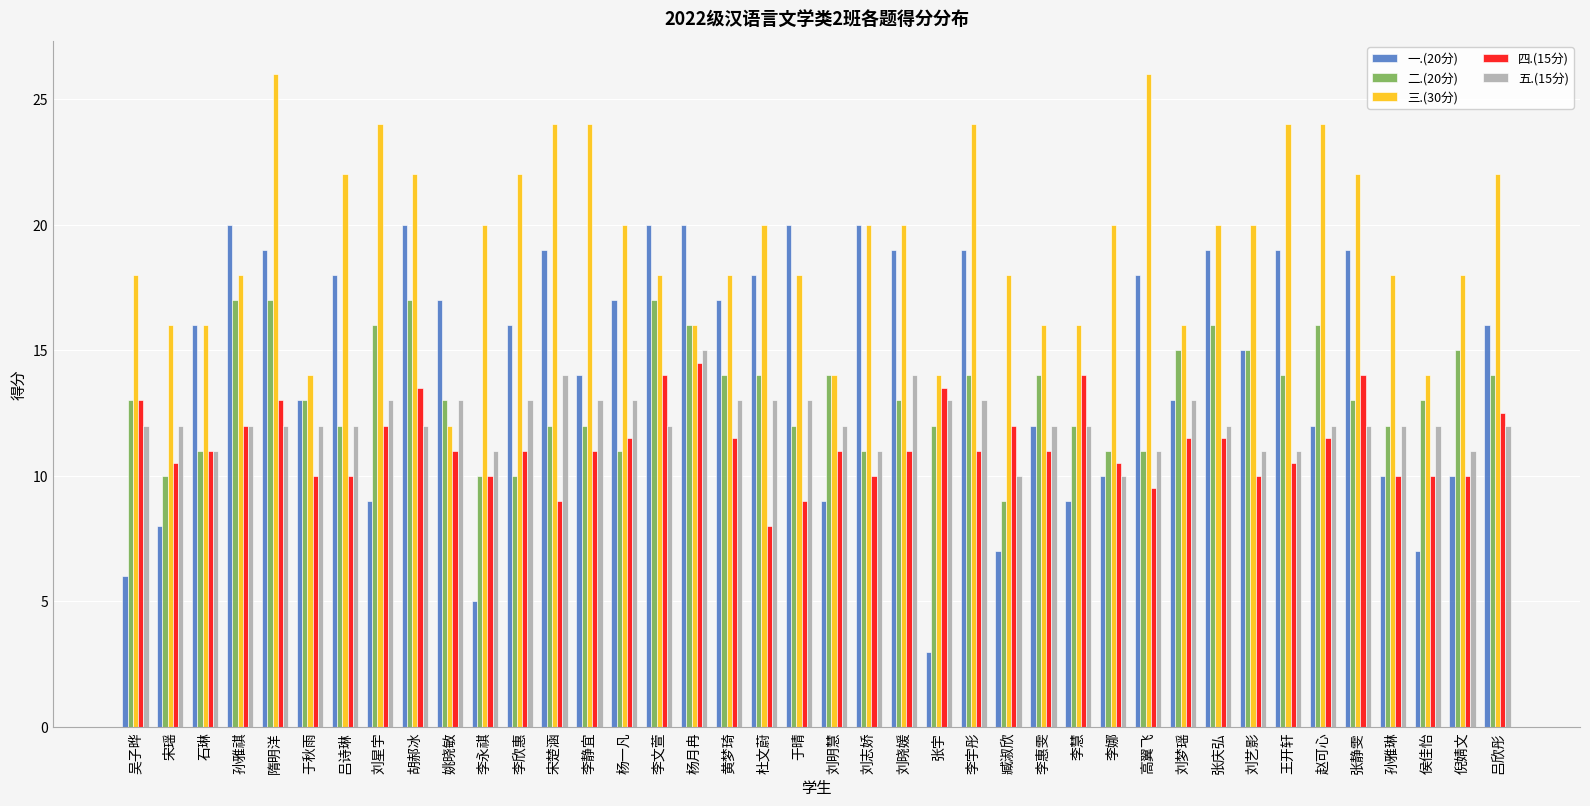

Reading left to right, what are all the values shown in this chart?

一.(20分): 吴子晔=6.0	宋瑶=8.0	石琳=16.0	孙雅祺=20.0	隋明洋=19.0	于秋雨=13.0	吕诗琳=18.0	刘星宇=9.0	胡郝冰=20.0	姚晓敏=17.0	李永祺=5.0	李欣惠=16.0	宋楚涵=19.0	李静宜=14.0	杨一凡=17.0	李文萱=20.0	杨月冉=20.0	黄梦琦=17.0	杜文蔚=18.0	于晴=20.0	刘明慧=9.0	刘志娇=20.0	刘晓媛=19.0	张宇=3.0	李宇彤=19.0	臧淑欣=7.0	李惠雯=12.0	李慧=9.0	李娜=10.0	高翼飞=18.0	刘梦瑶=13.0	张庆弘=19.0	刘艺影=15.0	王开轩=19.0	赵可心=12.0	张静雯=19.0	孙雅琳=10.0	侯佳怡=7.0	倪婧文=10.0	吕欣彤=16.0
二.(20分): 吴子晔=13.0	宋瑶=10.0	石琳=11.0	孙雅祺=17.0	隋明洋=17.0	于秋雨=13.0	吕诗琳=12.0	刘星宇=16.0	胡郝冰=17.0	姚晓敏=13.0	李永祺=10.0	李欣惠=10.0	宋楚涵=12.0	李静宜=12.0	杨一凡=11.0	李文萱=17.0	杨月冉=16.0	黄梦琦=14.0	杜文蔚=14.0	于晴=12.0	刘明慧=14.0	刘志娇=11.0	刘晓媛=13.0	张宇=12.0	李宇彤=14.0	臧淑欣=9.0	李惠雯=14.0	李慧=12.0	李娜=11.0	高翼飞=11.0	刘梦瑶=15.0	张庆弘=16.0	刘艺影=15.0	王开轩=14.0	赵可心=16.0	张静雯=13.0	孙雅琳=12.0	侯佳怡=13.0	倪婧文=15.0	吕欣彤=14.0
三.(30分): 吴子晔=18.0	宋瑶=16.0	石琳=16.0	孙雅祺=18.0	隋明洋=26.0	于秋雨=14.0	吕诗琳=22.0	刘星宇=24.0	胡郝冰=22.0	姚晓敏=12.0	李永祺=20.0	李欣惠=22.0	宋楚涵=24.0	李静宜=24.0	杨一凡=20.0	李文萱=18.0	杨月冉=16.0	黄梦琦=18.0	杜文蔚=20.0	于晴=18.0	刘明慧=14.0	刘志娇=20.0	刘晓媛=20.0	张宇=14.0	李宇彤=24.0	臧淑欣=18.0	李惠雯=16.0	李慧=16.0	李娜=20.0	高翼飞=26.0	刘梦瑶=16.0	张庆弘=20.0	刘艺影=20.0	王开轩=24.0	赵可心=24.0	张静雯=22.0	孙雅琳=18.0	侯佳怡=14.0	倪婧文=18.0	吕欣彤=22.0
四.(15分): 吴子晔=13.0	宋瑶=10.5	石琳=11.0	孙雅祺=12.0	隋明洋=13.0	于秋雨=10.0	吕诗琳=10.0	刘星宇=12.0	胡郝冰=13.5	姚晓敏=11.0	李永祺=10.0	李欣惠=11.0	宋楚涵=9.0	李静宜=11.0	杨一凡=11.5	李文萱=14.0	杨月冉=14.5	黄梦琦=11.5	杜文蔚=8.0	于晴=9.0	刘明慧=11.0	刘志娇=10.0	刘晓媛=11.0	张宇=13.5	李宇彤=11.0	臧淑欣=12.0	李惠雯=11.0	李慧=14.0	李娜=10.5	高翼飞=9.5	刘梦瑶=11.5	张庆弘=11.5	刘艺影=10.0	王开轩=10.5	赵可心=11.5	张静雯=14.0	孙雅琳=10.0	侯佳怡=10.0	倪婧文=10.0	吕欣彤=12.5
五.(15分): 吴子晔=12.0	宋瑶=12.0	石琳=11.0	孙雅祺=12.0	隋明洋=12.0	于秋雨=12.0	吕诗琳=12.0	刘星宇=13.0	胡郝冰=12.0	姚晓敏=13.0	李永祺=11.0	李欣惠=13.0	宋楚涵=14.0	李静宜=13.0	杨一凡=13.0	李文萱=12.0	杨月冉=15.0	黄梦琦=13.0	杜文蔚=13.0	于晴=13.0	刘明慧=12.0	刘志娇=11.0	刘晓媛=14.0	张宇=13.0	李宇彤=13.0	臧淑欣=10.0	李惠雯=12.0	李慧=12.0	李娜=10.0	高翼飞=11.0	刘梦瑶=13.0	张庆弘=12.0	刘艺影=11.0	王开轩=11.0	赵可心=12.0	张静雯=12.0	孙雅琳=12.0	侯佳怡=12.0	倪婧文=11.0	吕欣彤=12.0